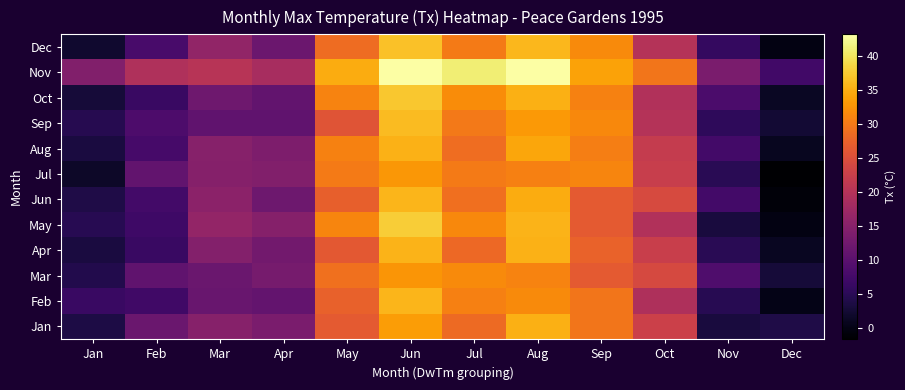

What is the smallest value displayed?

-1.6